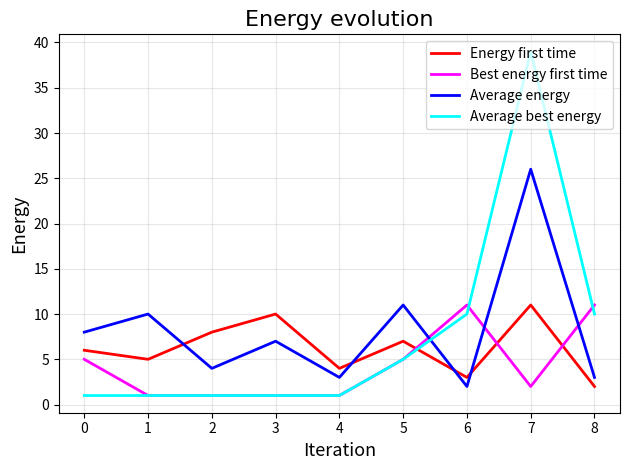

Is it true that Best energy first time equals 5 at 0?

True